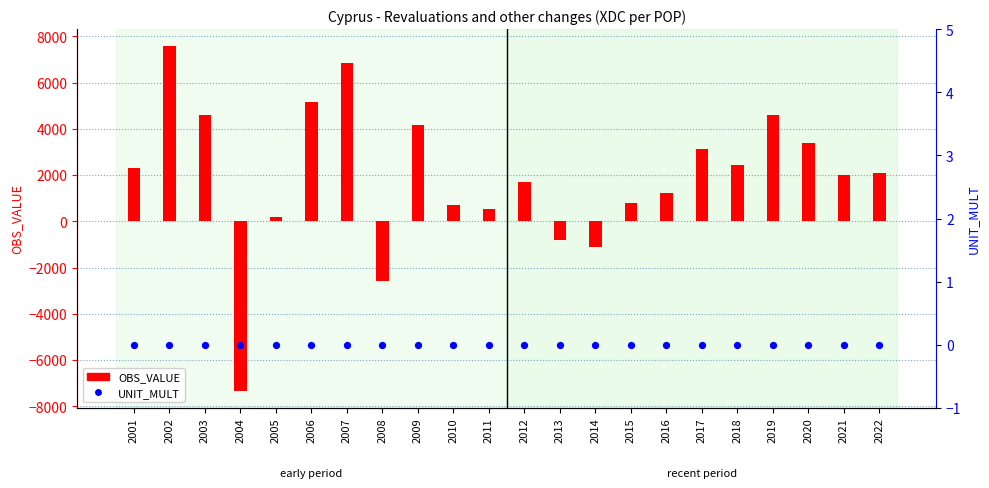

Which series has the largest Y range (max minus min)?

OBS_VALUE